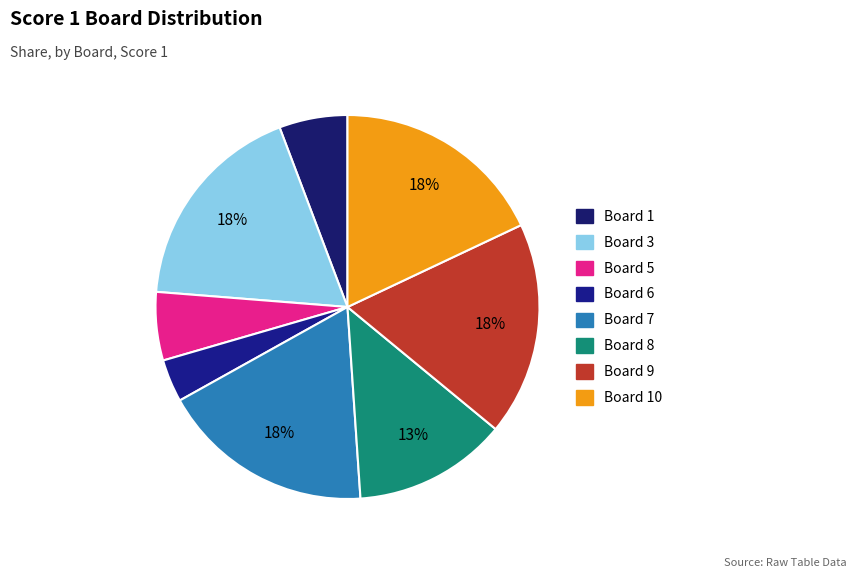

To the nearest percent, what is the difference between the largest and smallest slice percentages?

14%